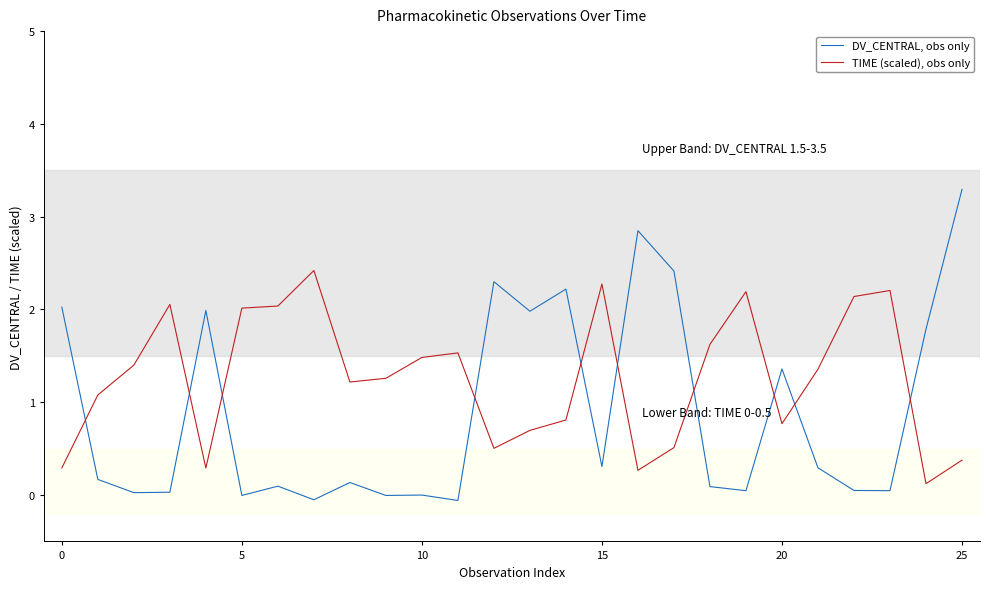

True or false: TIME (scaled), obs only and DV_CENTRAL, obs only cross at least once.

True